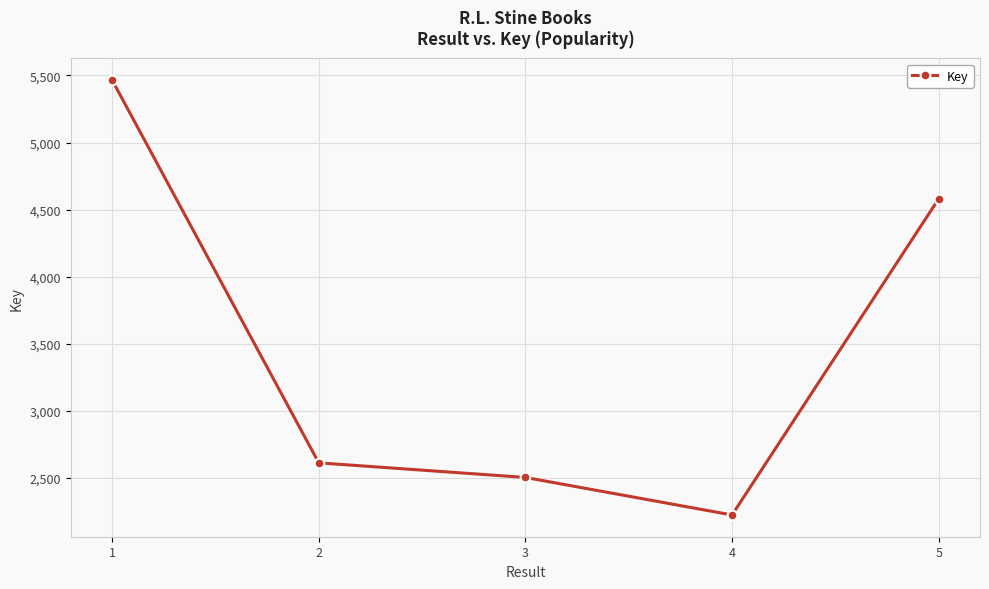

How many lines are shown in the chart?

1